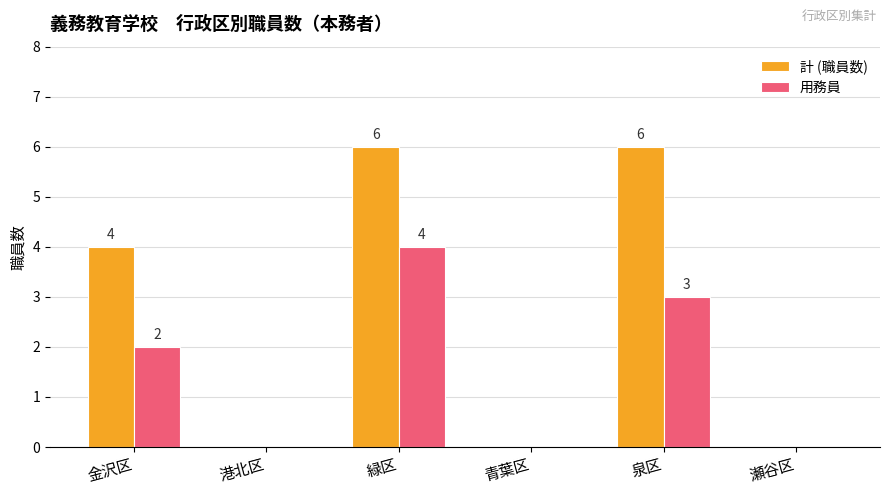

What is the greatest value displayed?

6